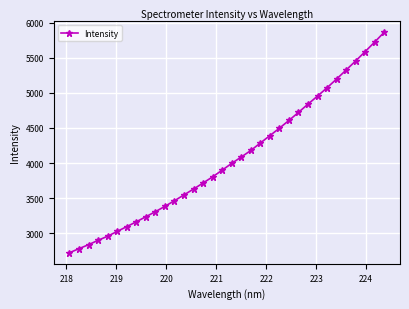

What is the average value?

4065.4